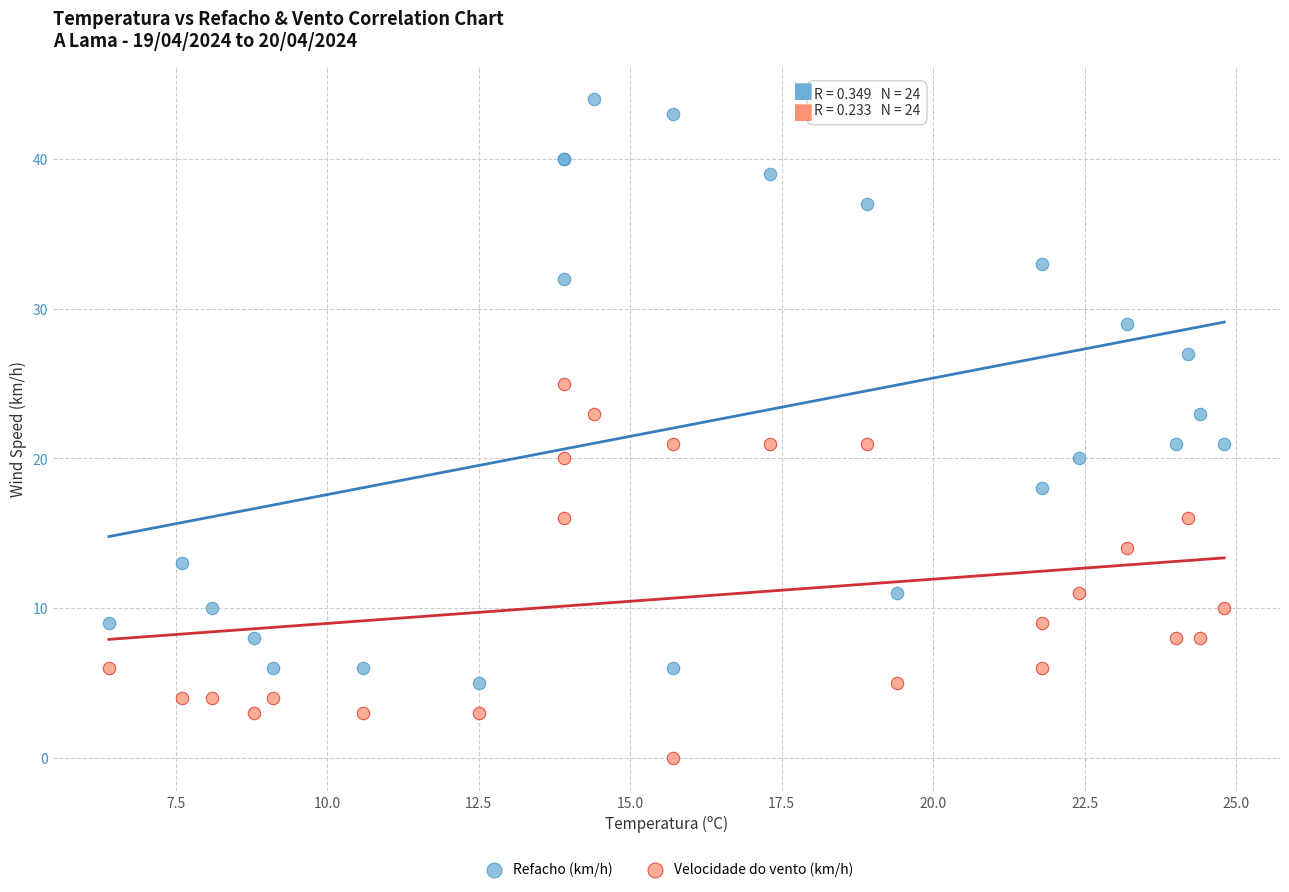

Which series has the widest spread of Y values?

Refacho (km/h)